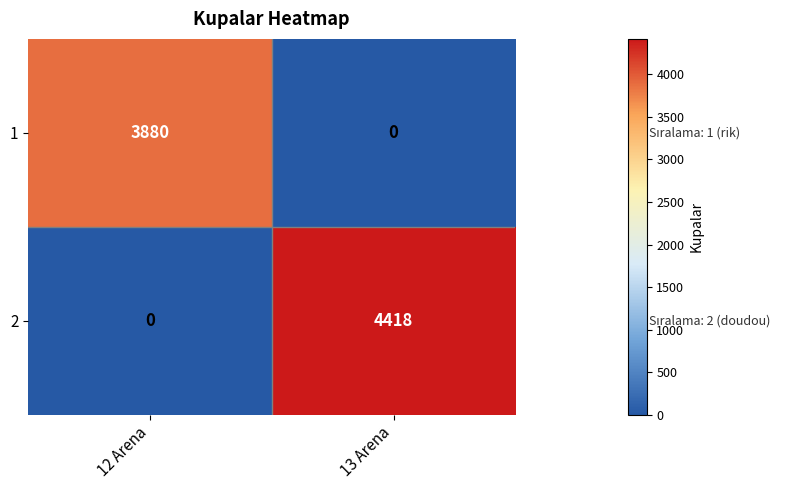

What is the difference between the 2 values at 12 Arena and 13 Arena?

4418